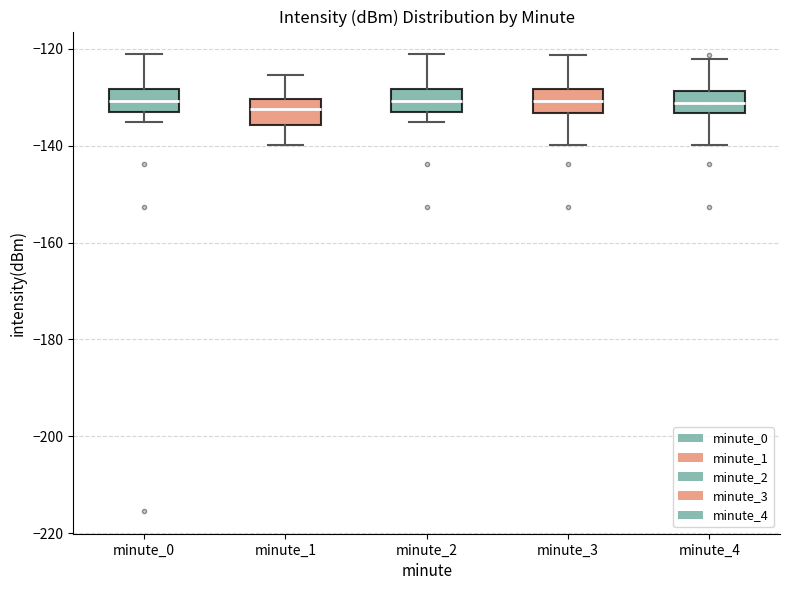

Where is the lower edge of the box for minute_0 on the y-axis? The values are not printed on the chart, so give them approximately, as read against the axis.

-134